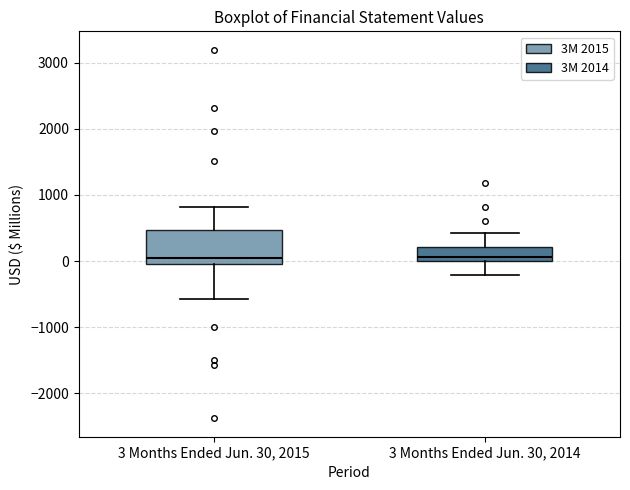

Reading left to right, read every box against the y-axis: the position of its median line, the range the box covers, and the ends of its whiskers. The values are not printed on the chart, so give them approximately, as read against the axis.

3 Months Ended Jun. 30, 2015: median 100, box 0 to 500, whiskers -600 to 800
3 Months Ended Jun. 30, 2014: median 100, box 0 to 200, whiskers -200 to 400